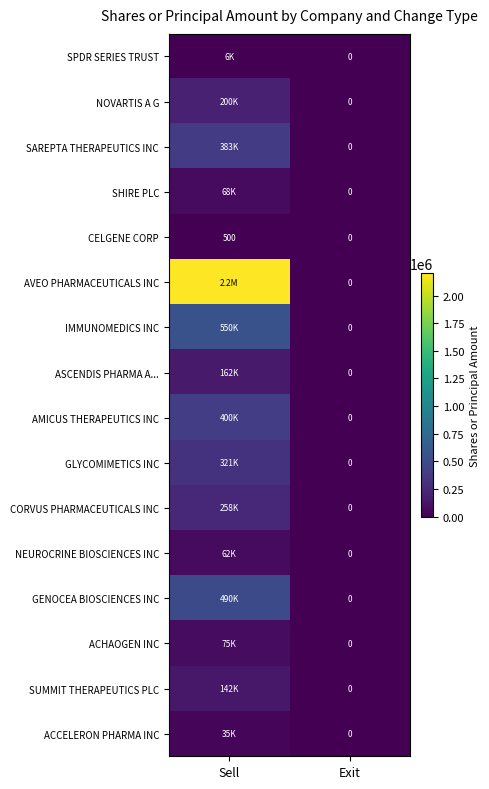

What is the difference between the CELGENE CORP values at Sell and Exit?

500